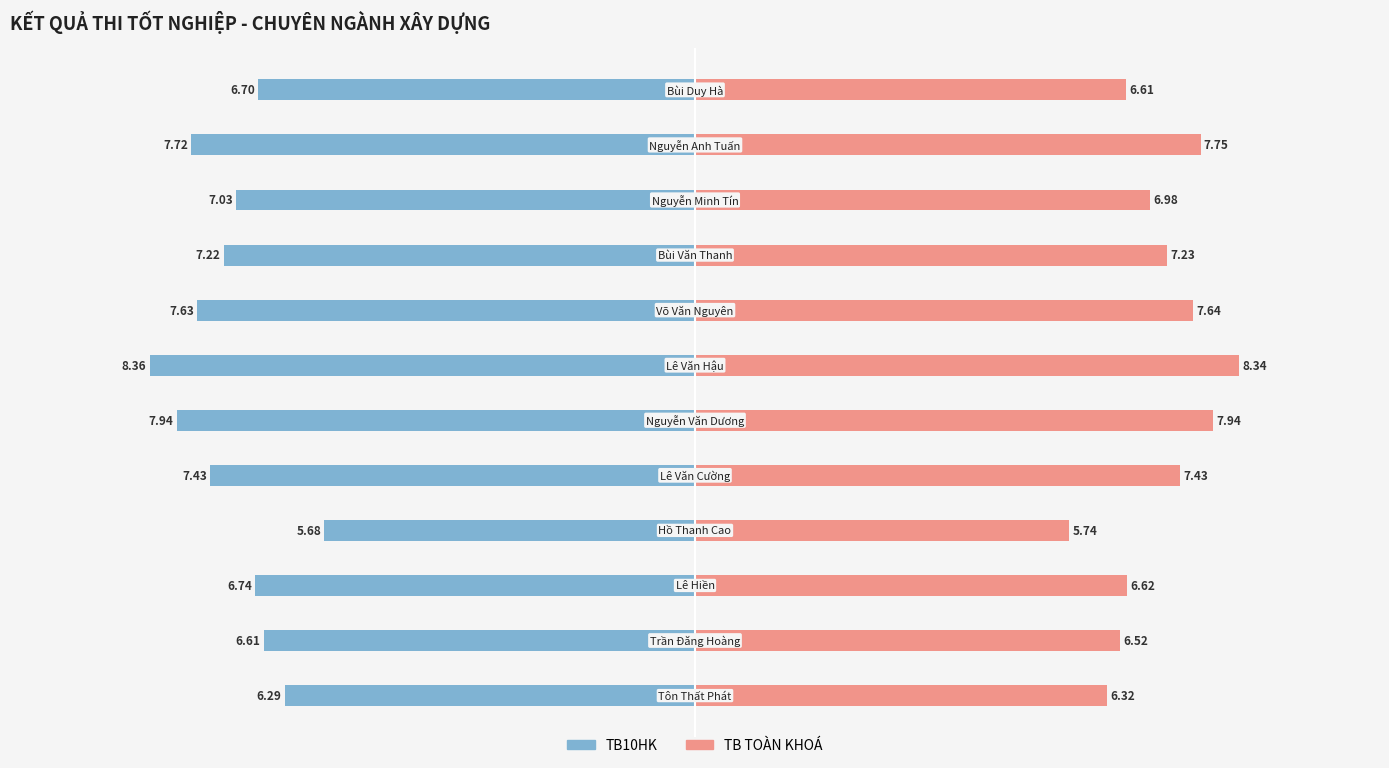

Count the number of data series in this chart.

2